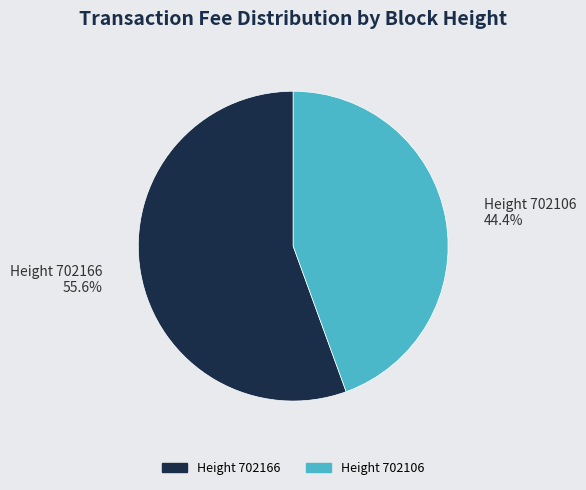

Rank the categories by value from highest to lowest.

Height 702166, Height 702106